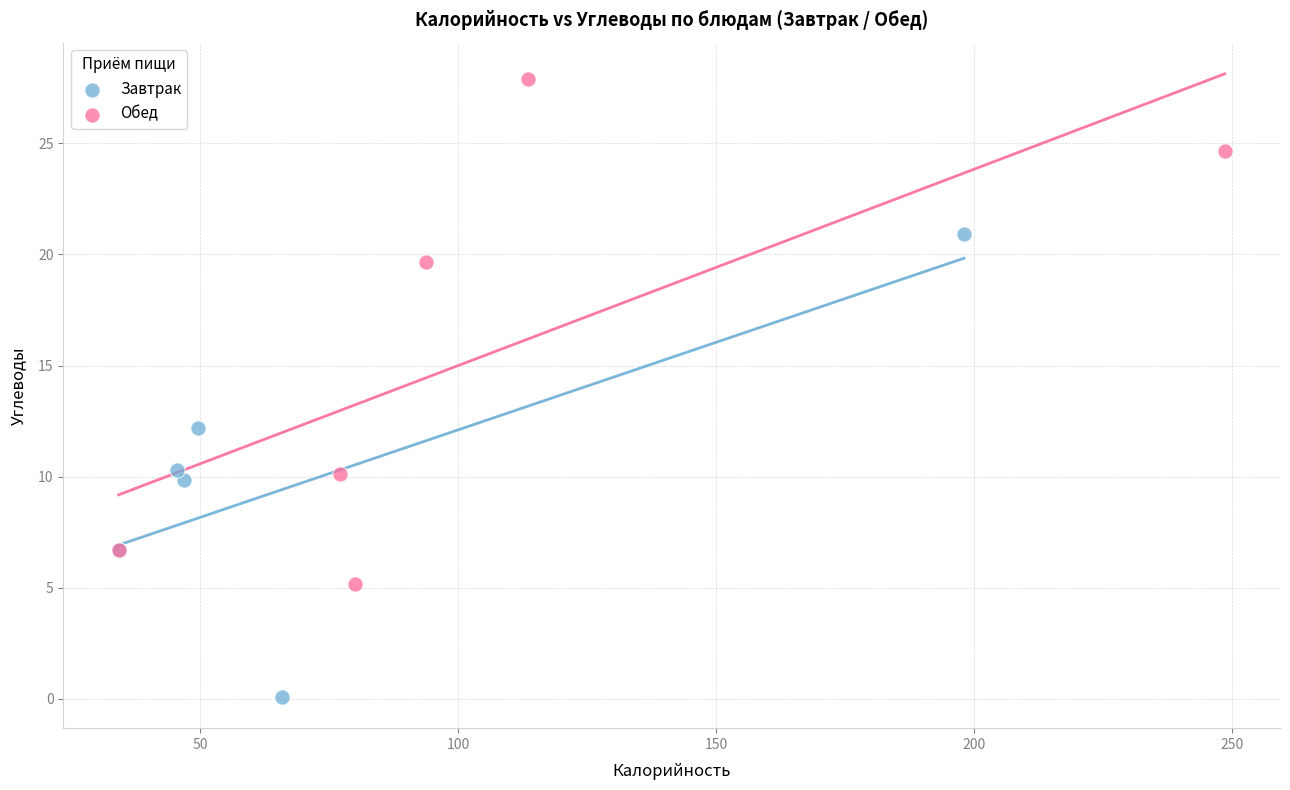

Which series reaches the minimum Y coordinate?

Завтрак